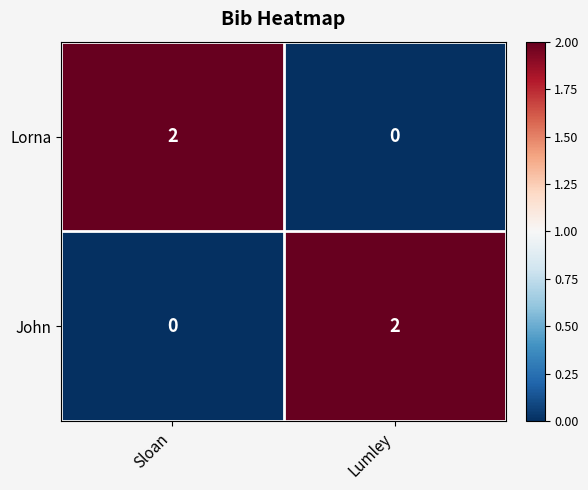

What is the total value across all series at Sloan?

2